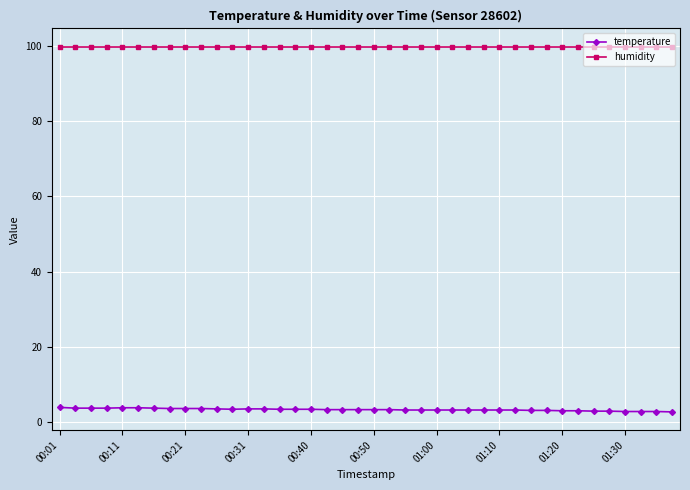

How many data points does each series have?

40